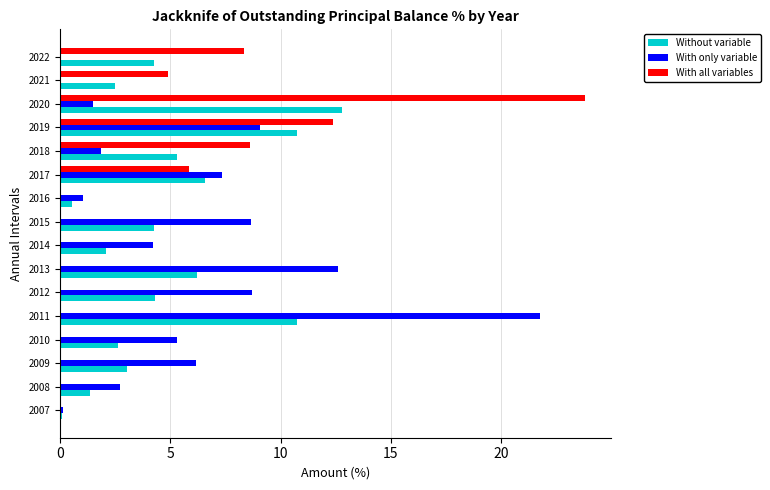

Between 2007 and 2008, which series saw the biggest shift?

With only variable